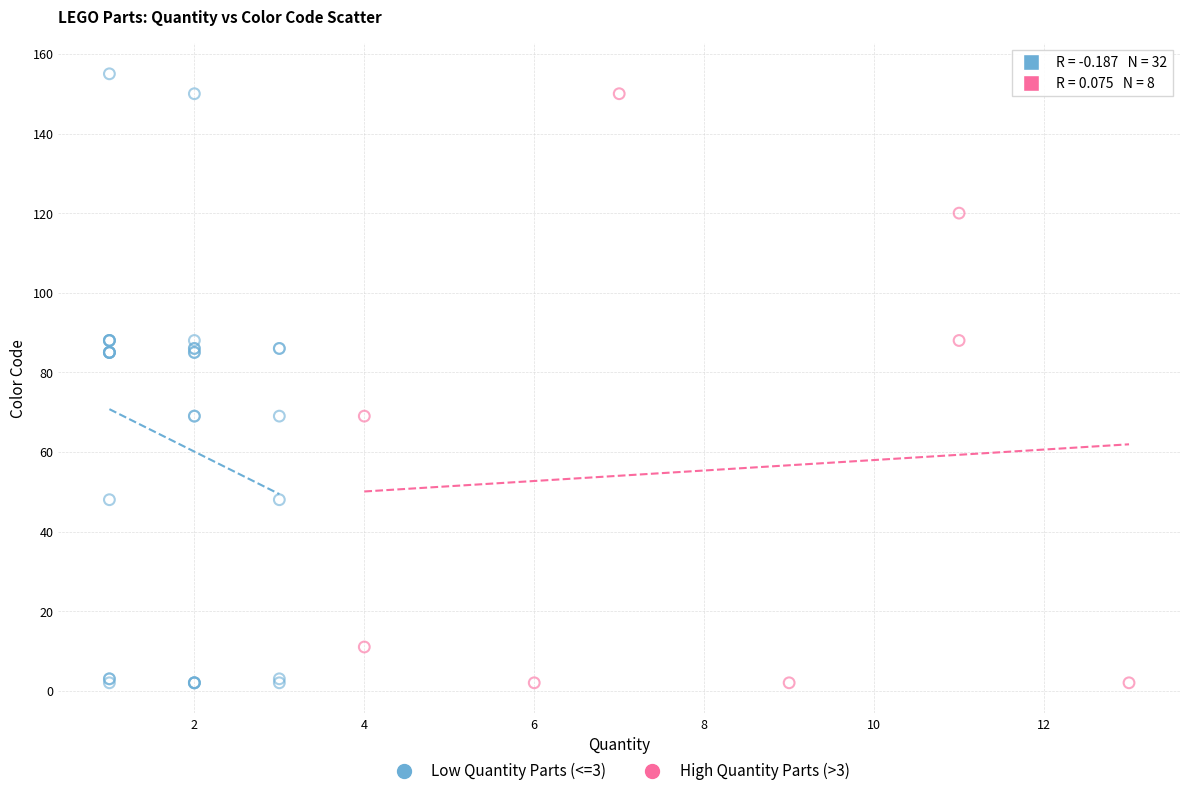

Which series has the widest spread of Y values?

Low Quantity Parts (<=3)